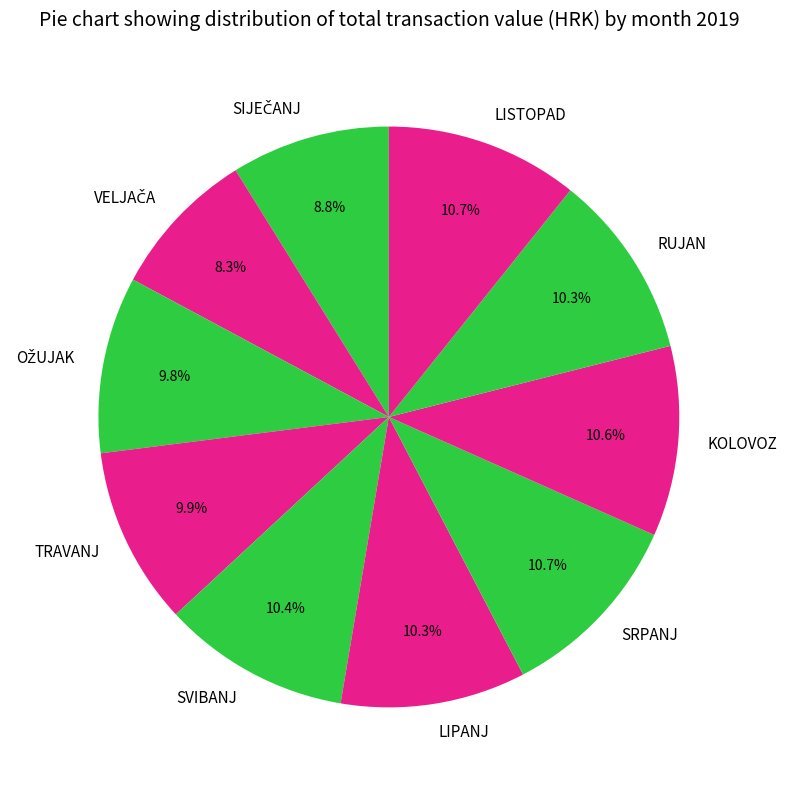

What percentage is NOT represented by TRAVANJ?

90.1%